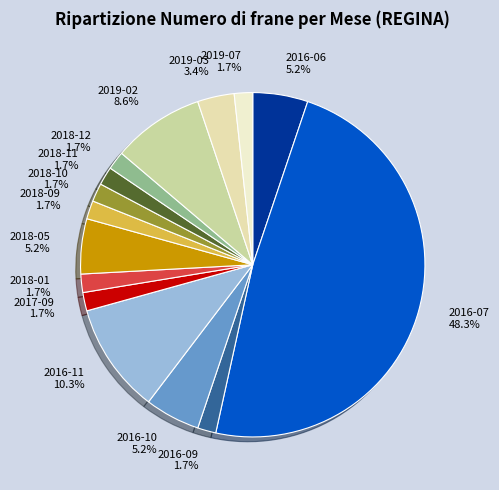

Which category has the biggest portion of the pie?

2016-07